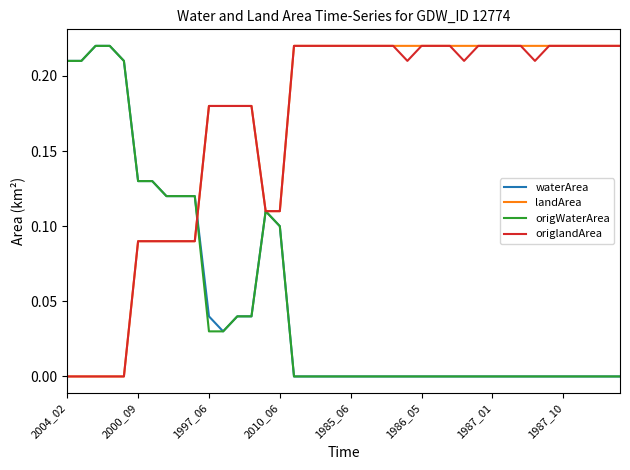

How many lines are shown in the chart?

4